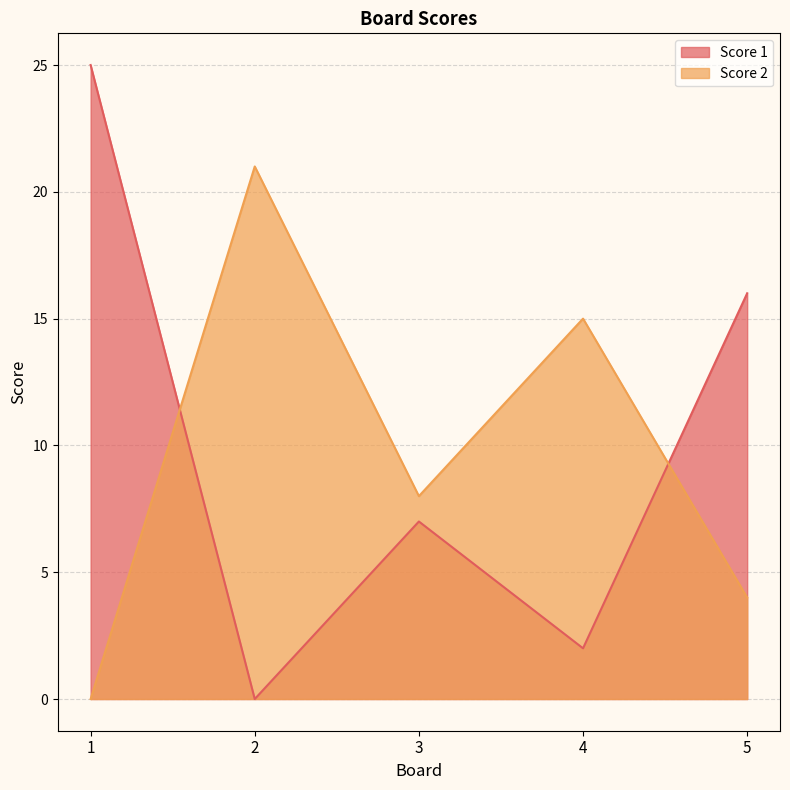

How many interior local peaks does the Score 1 series have?

1